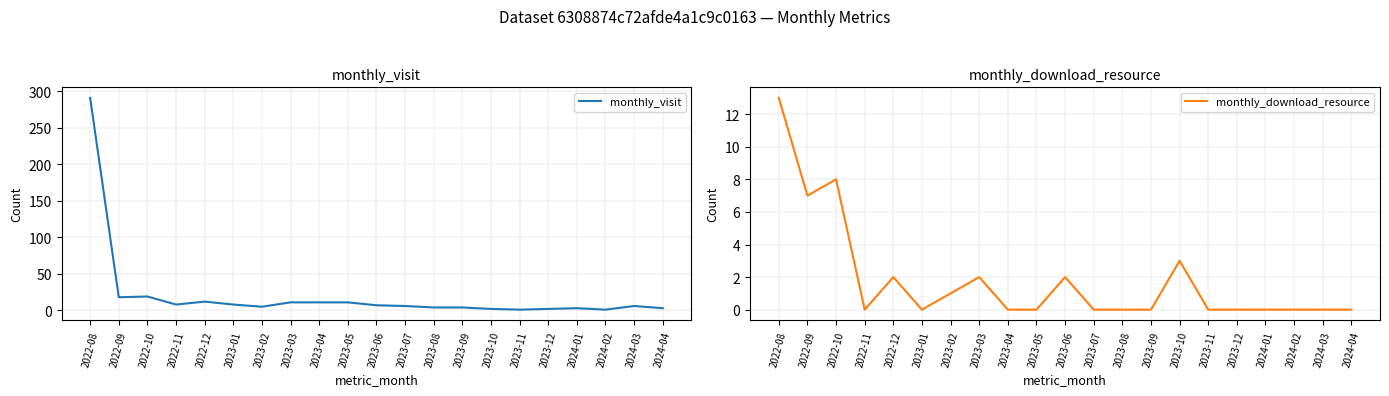

At 2024-03, list the series in order from largest to smallest.

monthly_visit, monthly_download_resource